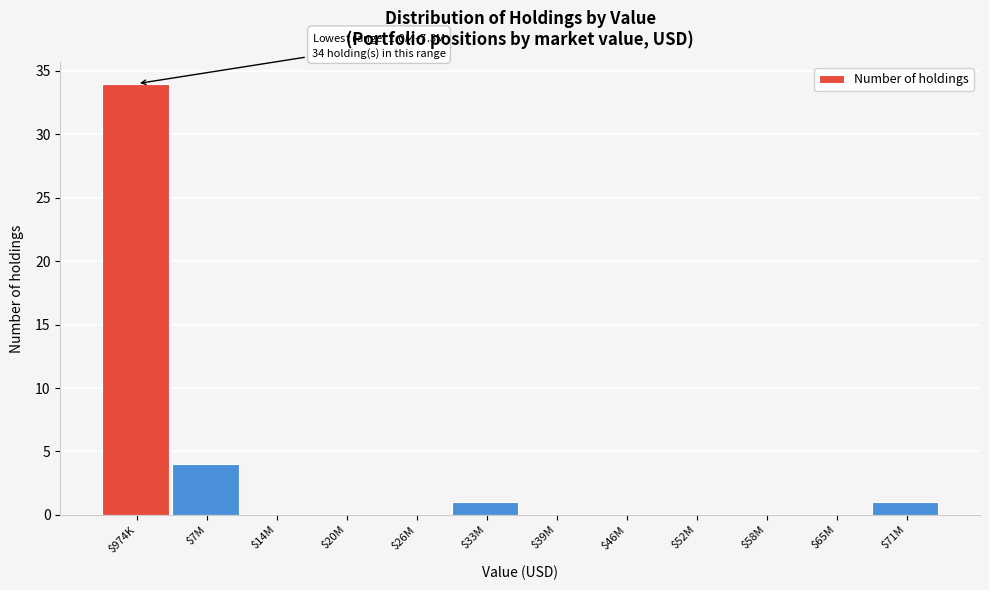

The value at $33M is 1. True or false?

True